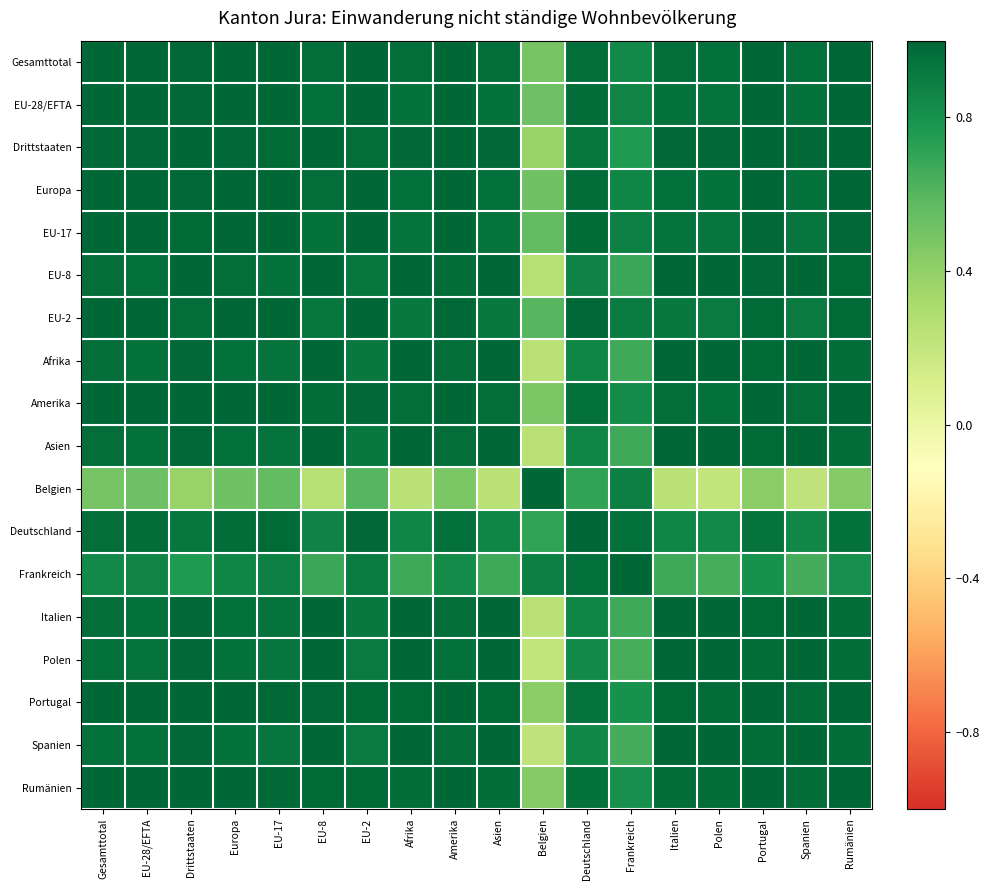

Reading left to right, extract all data points from this chart.

Gesamttotal: Gesamttotal=1.0	EU-28/EFTA=1.0	Drittstaaten=1.0	Europa=1.0	EU-17=1.0	EU-8=1.0	EU-2=1.0	Afrika=1.0	Amerika=1.0	Asien=1.0	Belgien=0.5	Deutschland=1.0	Frankreich=0.8	Italien=1.0	Polen=1.0	Portugal=1.0	Spanien=1.0	Rumänien=1.0
EU-28/EFTA: Gesamttotal=1.0	EU-28/EFTA=1.0	Drittstaaten=1.0	Europa=1.0	EU-17=1.0	EU-8=1.0	EU-2=1.0	Afrika=1.0	Amerika=1.0	Asien=1.0	Belgien=0.5	Deutschland=1.0	Frankreich=0.9	Italien=1.0	Polen=0.9	Portugal=1.0	Spanien=0.9	Rumänien=1.0
Drittstaaten: Gesamttotal=1.0	EU-28/EFTA=1.0	Drittstaaten=1.0	Europa=1.0	EU-17=1.0	EU-8=1.0	EU-2=1.0	Afrika=1.0	Amerika=1.0	Asien=1.0	Belgien=0.4	Deutschland=0.9	Frankreich=0.8	Italien=1.0	Polen=1.0	Portugal=1.0	Spanien=1.0	Rumänien=1.0
Europa: Gesamttotal=1.0	EU-28/EFTA=1.0	Drittstaaten=1.0	Europa=1.0	EU-17=1.0	EU-8=1.0	EU-2=1.0	Afrika=1.0	Amerika=1.0	Asien=1.0	Belgien=0.5	Deutschland=1.0	Frankreich=0.9	Italien=1.0	Polen=0.9	Portugal=1.0	Spanien=0.9	Rumänien=1.0
EU-17: Gesamttotal=1.0	EU-28/EFTA=1.0	Drittstaaten=1.0	Europa=1.0	EU-17=1.0	EU-8=0.9	EU-2=1.0	Afrika=0.9	Amerika=1.0	Asien=0.9	Belgien=0.6	Deutschland=1.0	Frankreich=0.9	Italien=0.9	Polen=0.9	Portugal=1.0	Spanien=0.9	Rumänien=1.0
EU-8: Gesamttotal=1.0	EU-28/EFTA=1.0	Drittstaaten=1.0	Europa=1.0	EU-17=0.9	EU-8=1.0	EU-2=0.9	Afrika=1.0	Amerika=1.0	Asien=1.0	Belgien=0.3	Deutschland=0.9	Frankreich=0.7	Italien=1.0	Polen=1.0	Portugal=1.0	Spanien=1.0	Rumänien=1.0
EU-2: Gesamttotal=1.0	EU-28/EFTA=1.0	Drittstaaten=1.0	Europa=1.0	EU-17=1.0	EU-8=0.9	EU-2=1.0	Afrika=0.9	Amerika=1.0	Asien=0.9	Belgien=0.6	Deutschland=1.0	Frankreich=0.9	Italien=0.9	Polen=0.9	Portugal=1.0	Spanien=0.9	Rumänien=1.0
Afrika: Gesamttotal=1.0	EU-28/EFTA=1.0	Drittstaaten=1.0	Europa=1.0	EU-17=0.9	EU-8=1.0	EU-2=0.9	Afrika=1.0	Amerika=1.0	Asien=1.0	Belgien=0.2	Deutschland=0.9	Frankreich=0.7	Italien=1.0	Polen=1.0	Portugal=1.0	Spanien=1.0	Rumänien=1.0
Amerika: Gesamttotal=1.0	EU-28/EFTA=1.0	Drittstaaten=1.0	Europa=1.0	EU-17=1.0	EU-8=1.0	EU-2=1.0	Afrika=1.0	Amerika=1.0	Asien=1.0	Belgien=0.5	Deutschland=1.0	Frankreich=0.8	Italien=1.0	Polen=1.0	Portugal=1.0	Spanien=1.0	Rumänien=1.0
Asien: Gesamttotal=1.0	EU-28/EFTA=1.0	Drittstaaten=1.0	Europa=1.0	EU-17=0.9	EU-8=1.0	EU-2=0.9	Afrika=1.0	Amerika=1.0	Asien=1.0	Belgien=0.2	Deutschland=0.9	Frankreich=0.7	Italien=1.0	Polen=1.0	Portugal=1.0	Spanien=1.0	Rumänien=1.0
Belgien: Gesamttotal=0.5	EU-28/EFTA=0.5	Drittstaaten=0.4	Europa=0.5	EU-17=0.6	EU-8=0.3	EU-2=0.6	Afrika=0.2	Amerika=0.5	Asien=0.2	Belgien=1.0	Deutschland=0.7	Frankreich=0.9	Italien=0.2	Polen=0.2	Portugal=0.4	Spanien=0.2	Rumänien=0.4
Deutschland: Gesamttotal=1.0	EU-28/EFTA=1.0	Drittstaaten=0.9	Europa=1.0	EU-17=1.0	EU-8=0.9	EU-2=1.0	Afrika=0.9	Amerika=1.0	Asien=0.9	Belgien=0.7	Deutschland=1.0	Frankreich=1.0	Italien=0.9	Polen=0.8	Portugal=0.9	Spanien=0.8	Rumänien=0.9
Frankreich: Gesamttotal=0.8	EU-28/EFTA=0.9	Drittstaaten=0.8	Europa=0.9	EU-17=0.9	EU-8=0.7	EU-2=0.9	Afrika=0.7	Amerika=0.8	Asien=0.7	Belgien=0.9	Deutschland=1.0	Frankreich=1.0	Italien=0.7	Polen=0.6	Portugal=0.8	Spanien=0.6	Rumänien=0.8
Italien: Gesamttotal=1.0	EU-28/EFTA=1.0	Drittstaaten=1.0	Europa=1.0	EU-17=0.9	EU-8=1.0	EU-2=0.9	Afrika=1.0	Amerika=1.0	Asien=1.0	Belgien=0.2	Deutschland=0.9	Frankreich=0.7	Italien=1.0	Polen=1.0	Portugal=1.0	Spanien=1.0	Rumänien=1.0
Polen: Gesamttotal=1.0	EU-28/EFTA=0.9	Drittstaaten=1.0	Europa=0.9	EU-17=0.9	EU-8=1.0	EU-2=0.9	Afrika=1.0	Amerika=1.0	Asien=1.0	Belgien=0.2	Deutschland=0.8	Frankreich=0.6	Italien=1.0	Polen=1.0	Portugal=1.0	Spanien=1.0	Rumänien=1.0
Portugal: Gesamttotal=1.0	EU-28/EFTA=1.0	Drittstaaten=1.0	Europa=1.0	EU-17=1.0	EU-8=1.0	EU-2=1.0	Afrika=1.0	Amerika=1.0	Asien=1.0	Belgien=0.4	Deutschland=0.9	Frankreich=0.8	Italien=1.0	Polen=1.0	Portugal=1.0	Spanien=1.0	Rumänien=1.0
Spanien: Gesamttotal=1.0	EU-28/EFTA=0.9	Drittstaaten=1.0	Europa=0.9	EU-17=0.9	EU-8=1.0	EU-2=0.9	Afrika=1.0	Amerika=1.0	Asien=1.0	Belgien=0.2	Deutschland=0.8	Frankreich=0.6	Italien=1.0	Polen=1.0	Portugal=1.0	Spanien=1.0	Rumänien=1.0
Rumänien: Gesamttotal=1.0	EU-28/EFTA=1.0	Drittstaaten=1.0	Europa=1.0	EU-17=1.0	EU-8=1.0	EU-2=1.0	Afrika=1.0	Amerika=1.0	Asien=1.0	Belgien=0.4	Deutschland=0.9	Frankreich=0.8	Italien=1.0	Polen=1.0	Portugal=1.0	Spanien=1.0	Rumänien=1.0